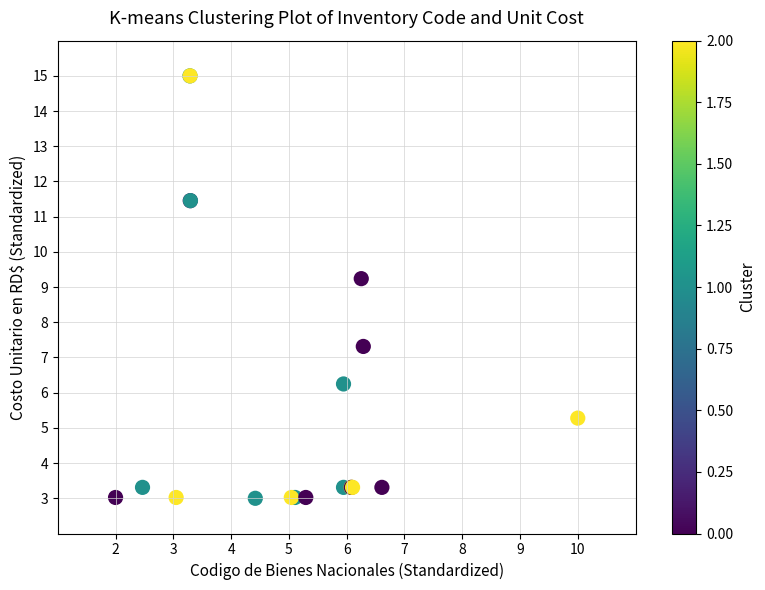

What Y value in the scatter plot is closest to 9?

9.2